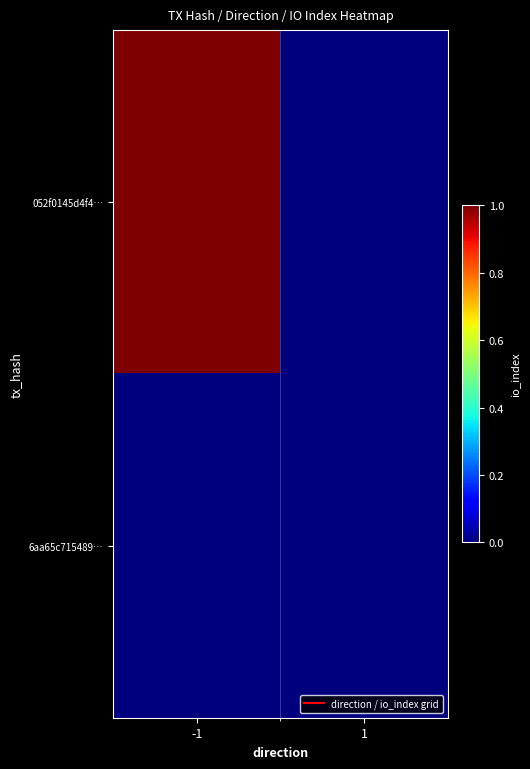

Rank the series by their maximum value, from lowest to highest.

6aa65c715489…, 052f0145d4f4…